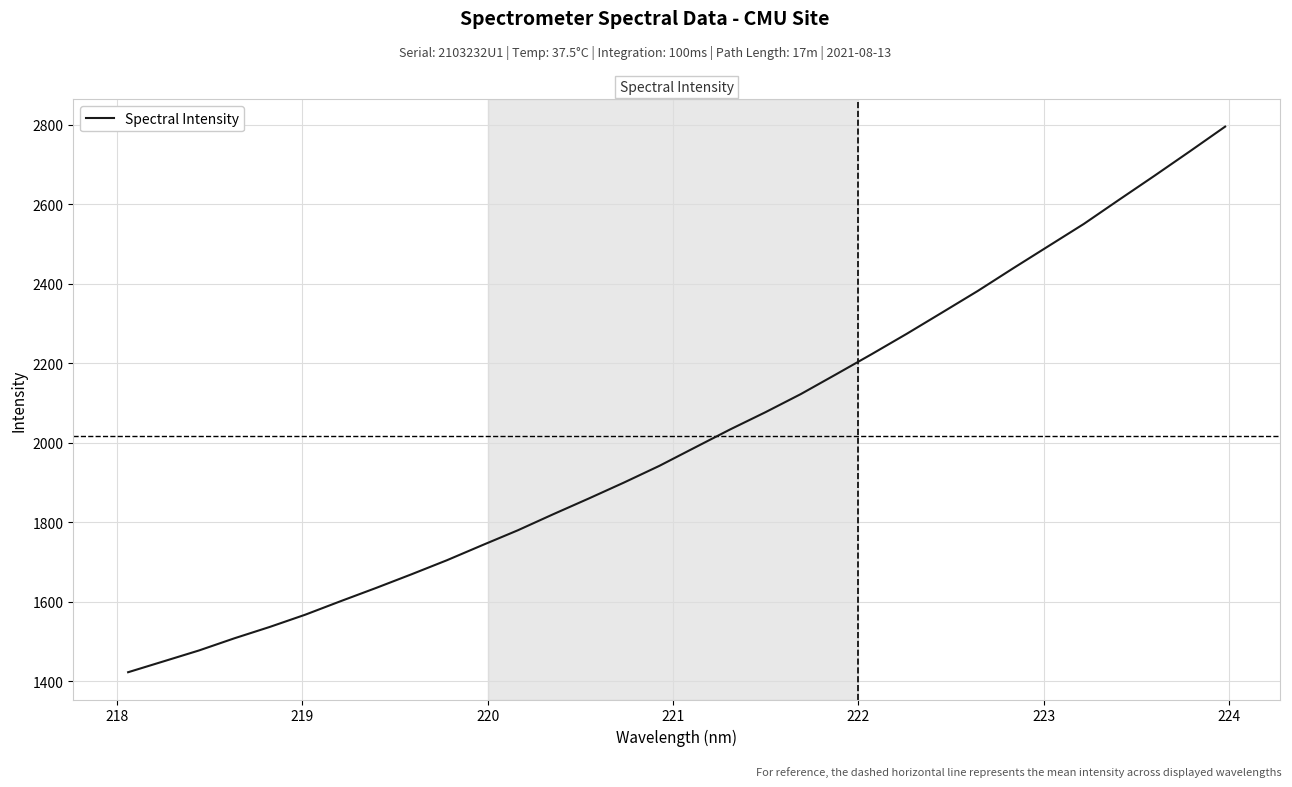

What is the minimum value shown in the chart?

1422.2